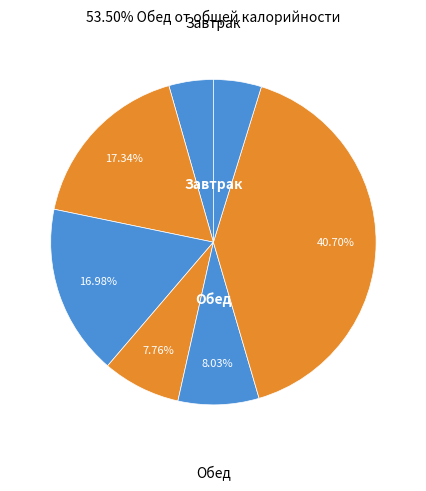

How many slices are in this pie chart?

7